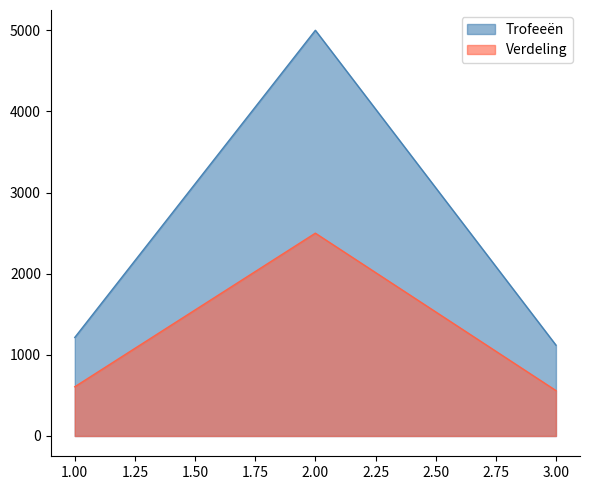

Which series has the widest spread of values?

Trofeeën